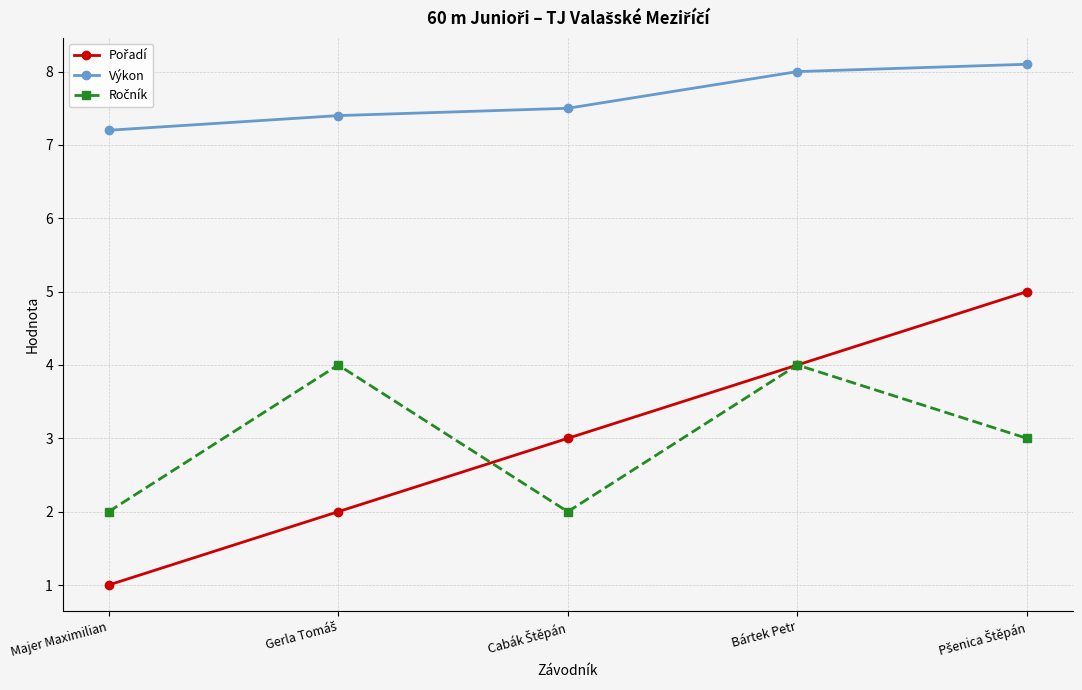

What is the total value across all series at Majer Maximilian?

10.2